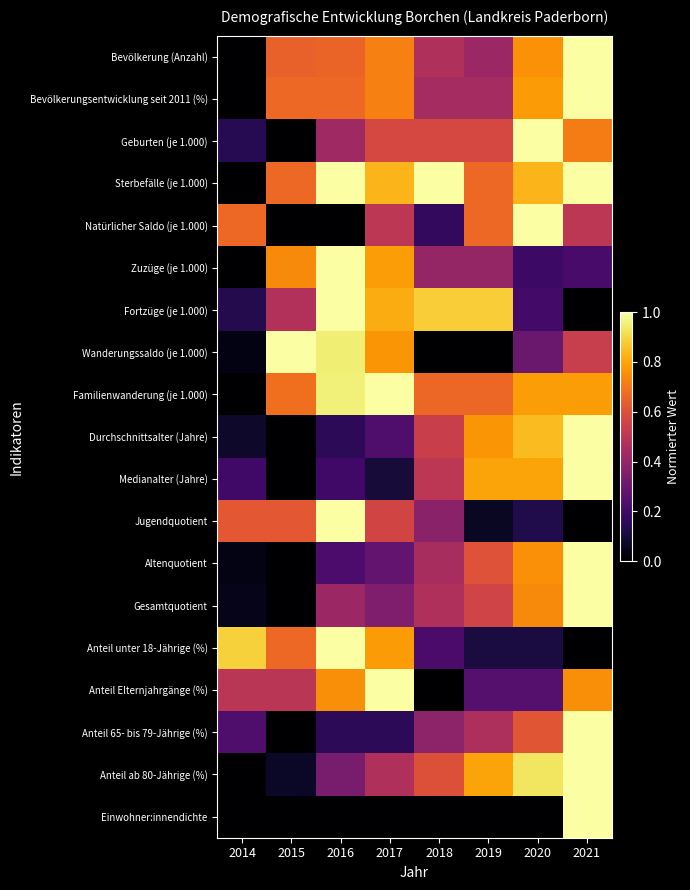

What is the difference between the highest and lowest values at 2017?

1.0